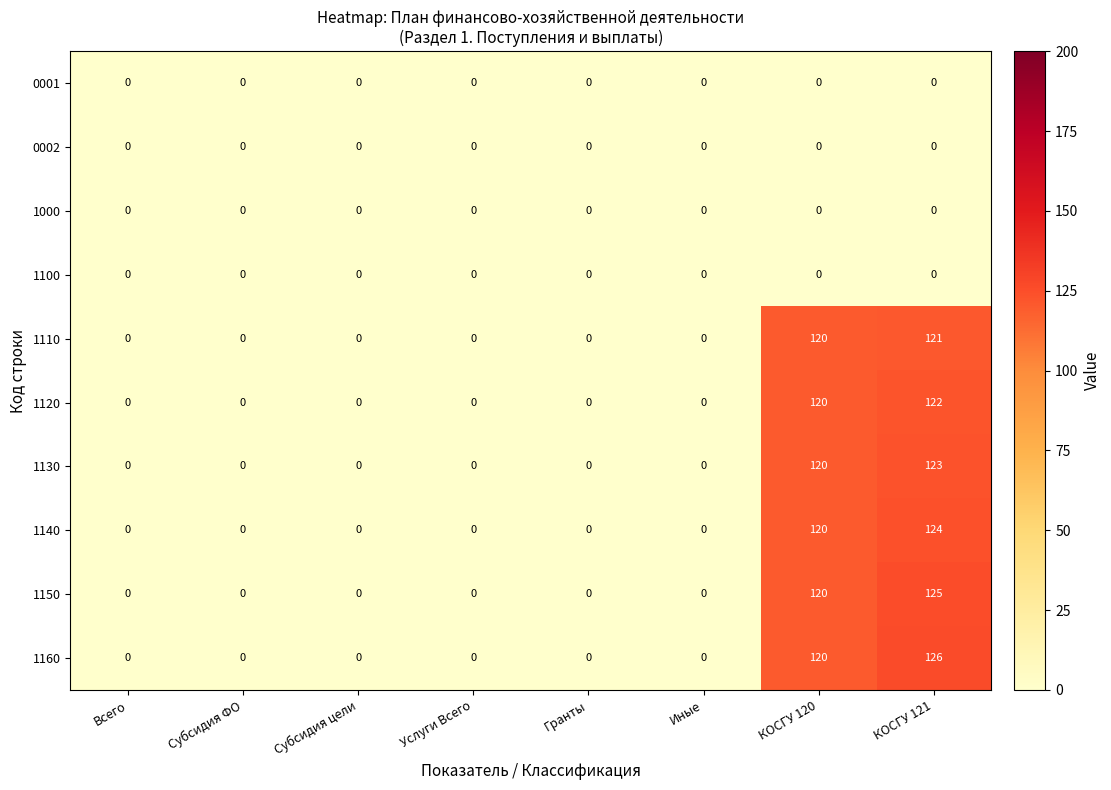

What is the difference between the maximum and minimum values in the 1140 series?

124